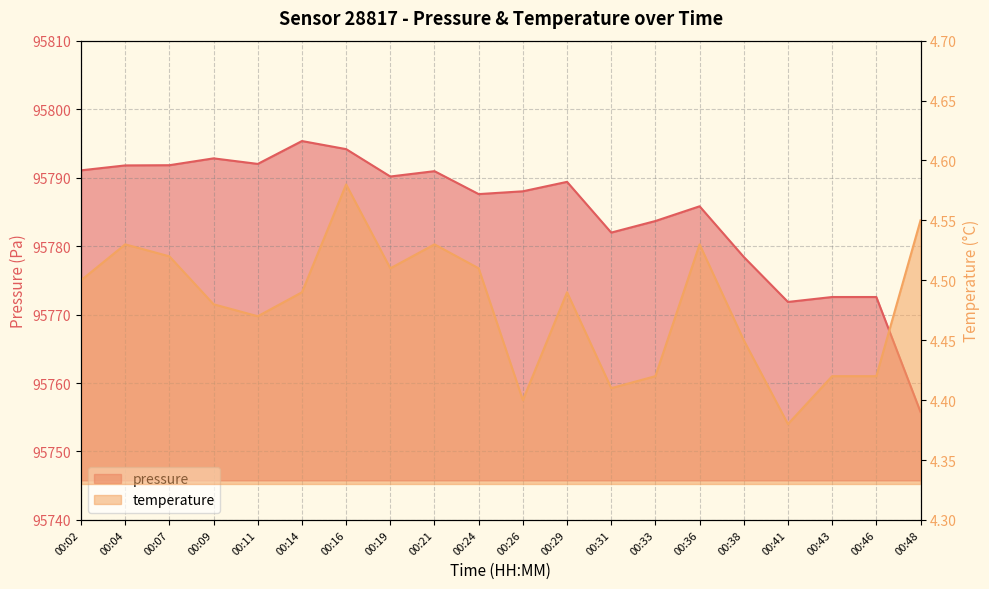

Is it true that temperature equals 2.4 at 00:43?

False